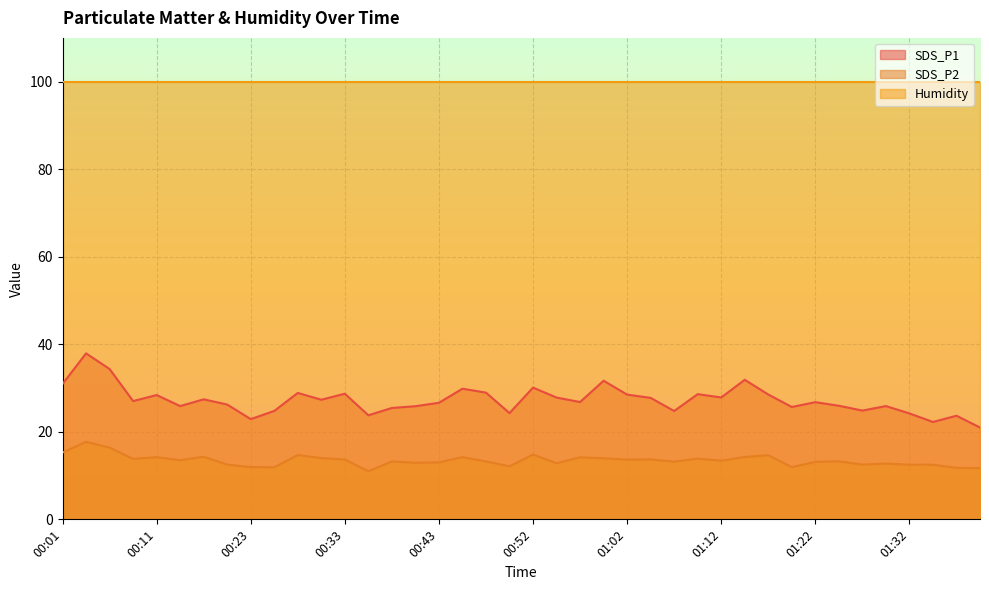

Is the value of SDS_P1 at 00:48 greater than the value of SDS_P2 at 00:26?

Yes